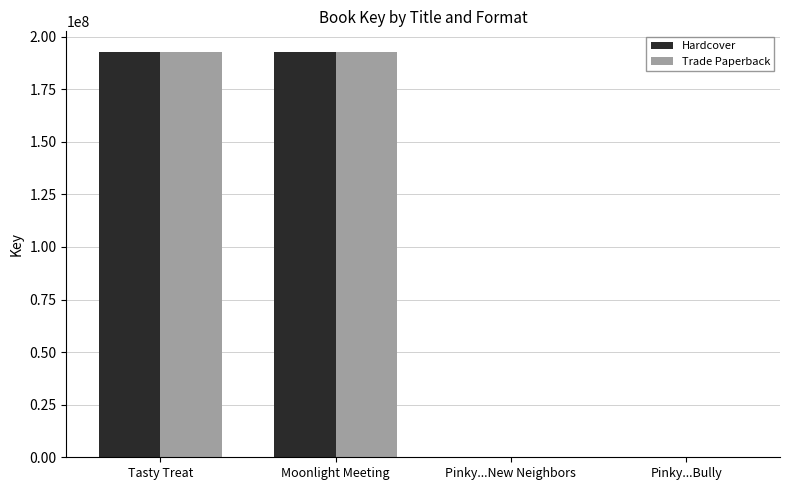

How many groups of bars are there?

4